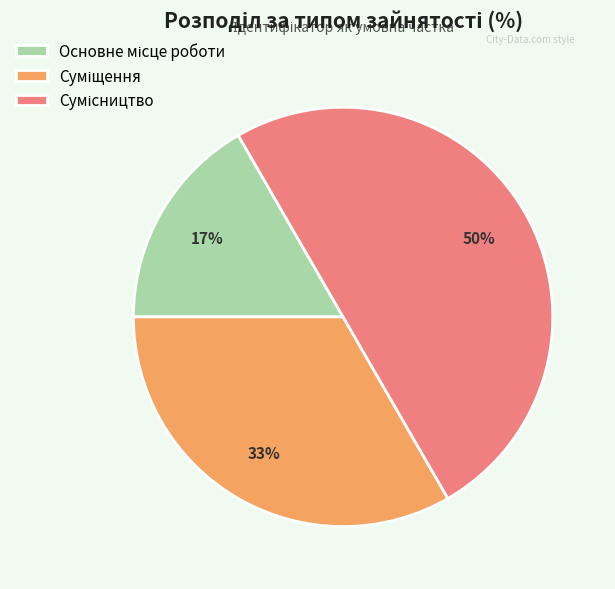

To the nearest percent, what is the average slice percentage?

33%